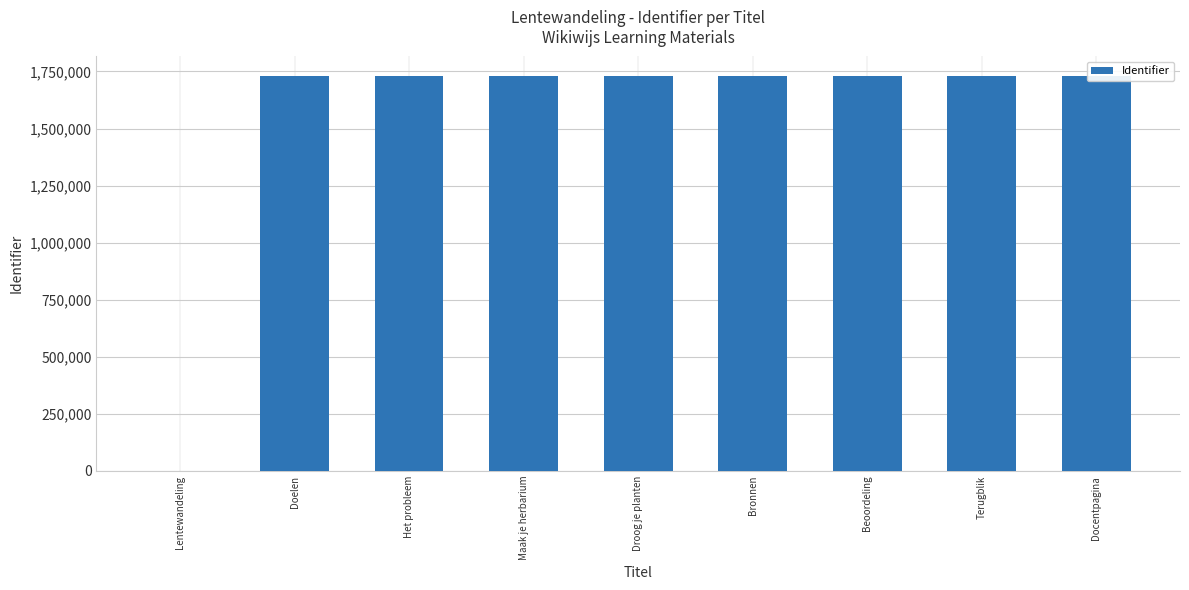

Reading right to left, list all the values displayed in this chart.

Docentpagina=1729033	Terugblik=1729031	Beoordeling=1729029	Bronnen=1729027	Droog je planten=1729025	Maak je herbarium=1729023	Het probleem=1729020	Doelen=1729017	Lentewandeling=0